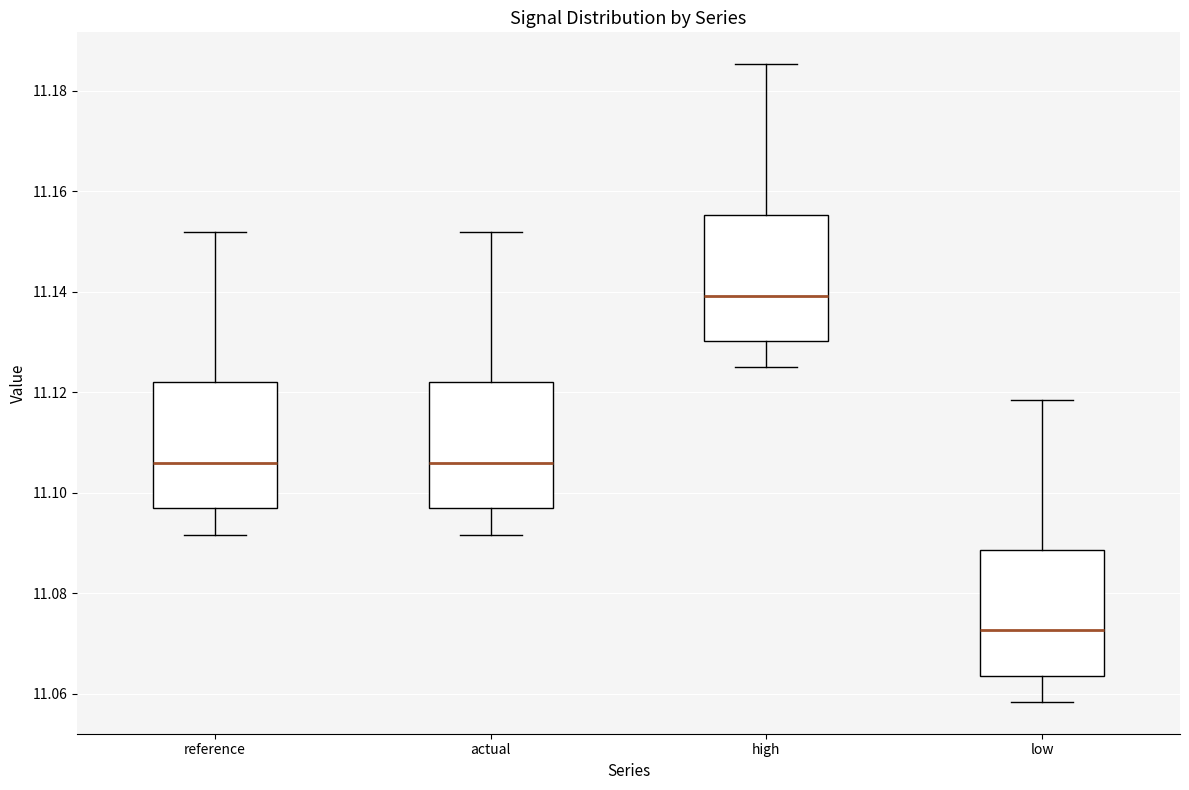

Reading left to right, read every box against the y-axis: the position of its median line, the range the box covers, and the ends of its whiskers. The values are not printed on the chart, so give them approximately, as read against the axis.

reference: median 11.106, box 11.096 to 11.122, whiskers 11.092 to 11.152
actual: median 11.106, box 11.096 to 11.122, whiskers 11.092 to 11.152
high: median 11.140, box 11.130 to 11.156, whiskers 11.124 to 11.186
low: median 11.072, box 11.064 to 11.088, whiskers 11.058 to 11.118